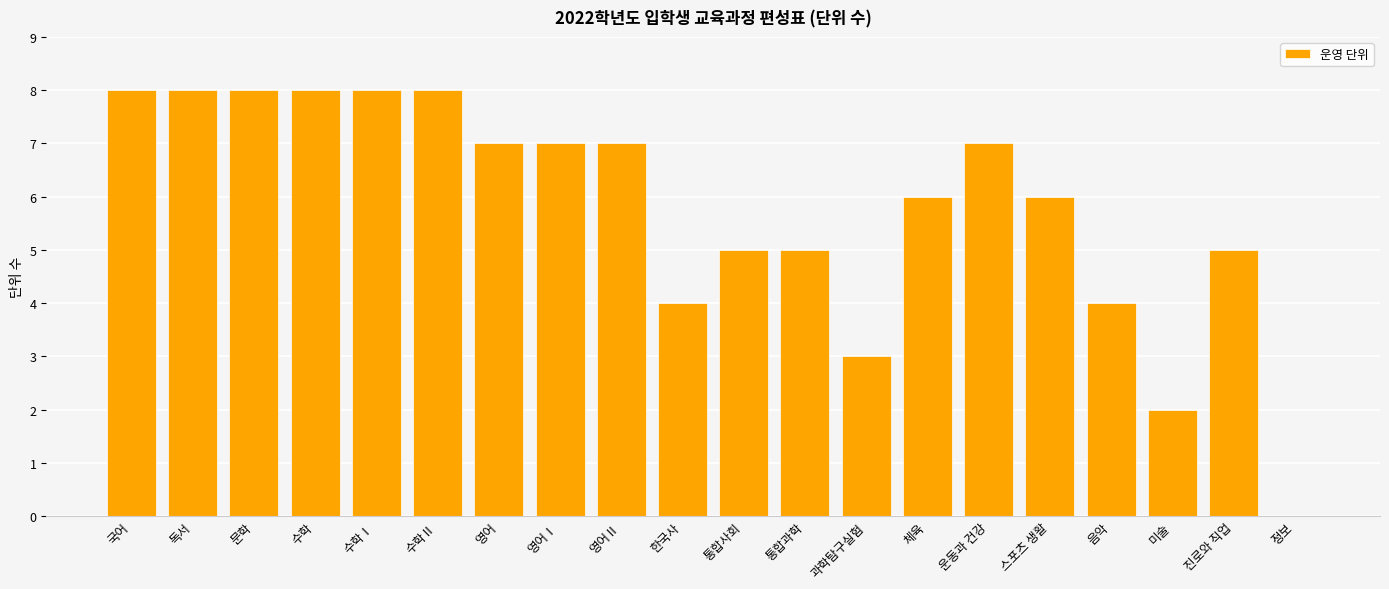

How many positive values are there?

19